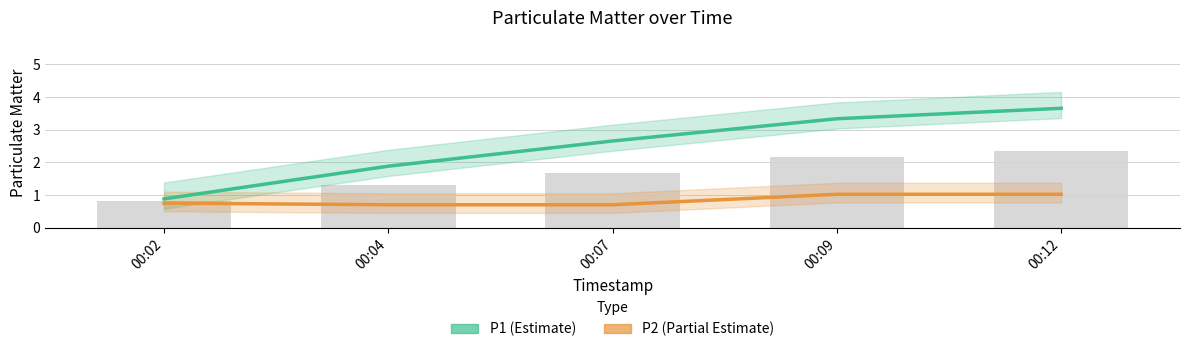

At 00:12, list the series in order from largest to smallest.

P1 (Estimate), P2 (Partial Estimate)